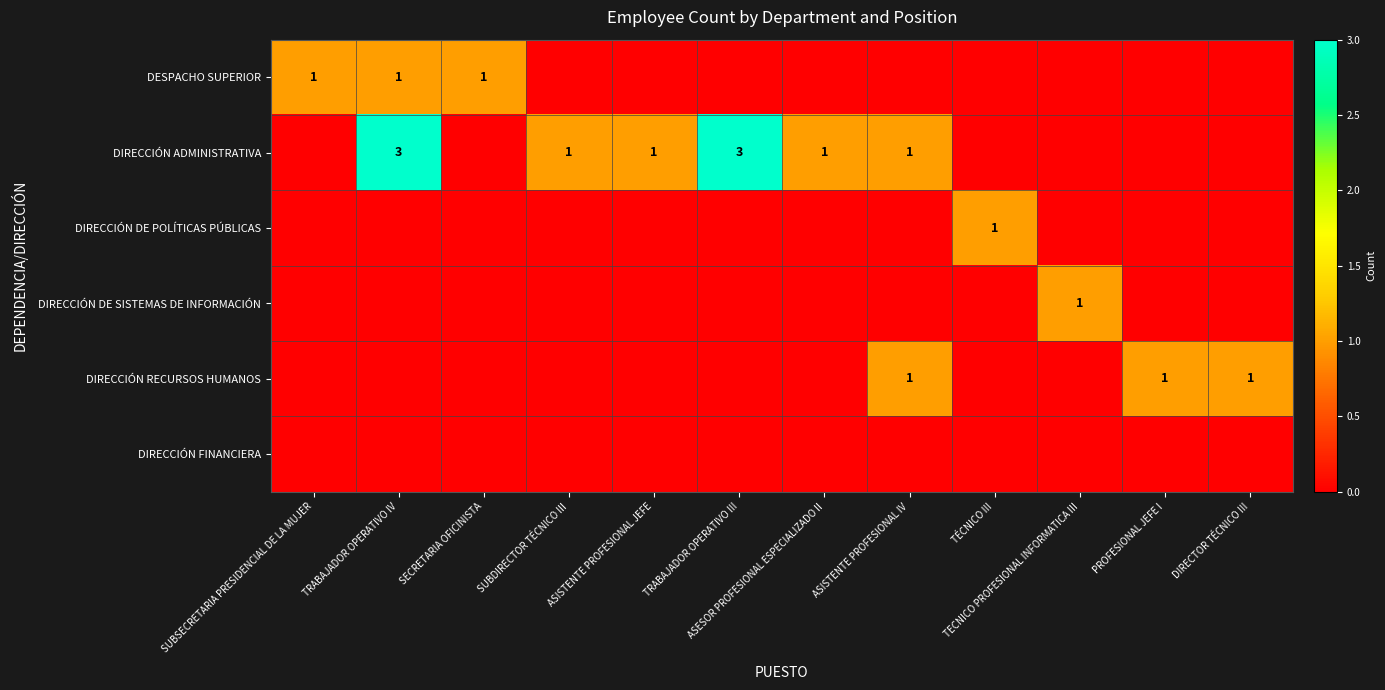

What is the total value across all series at ASISTENTE PROFESIONAL IV?

2